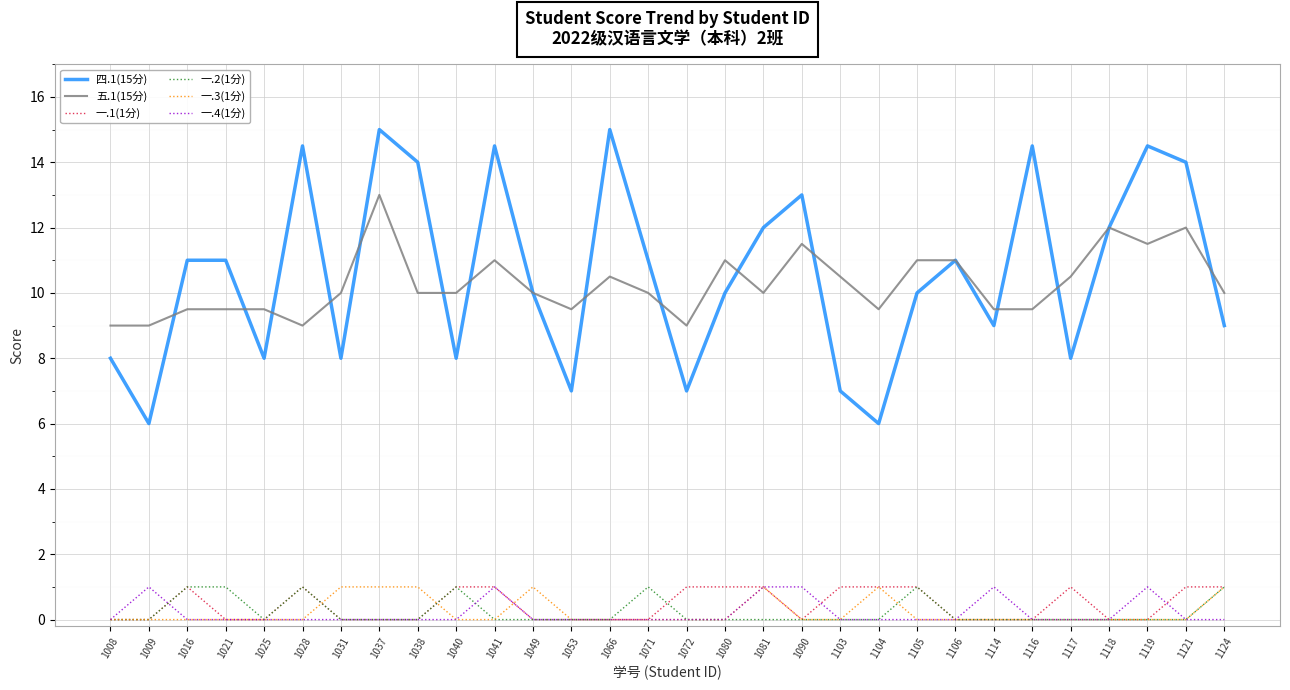

The value of 五.1(15分) at 1116 is 5.2. True or false?

False